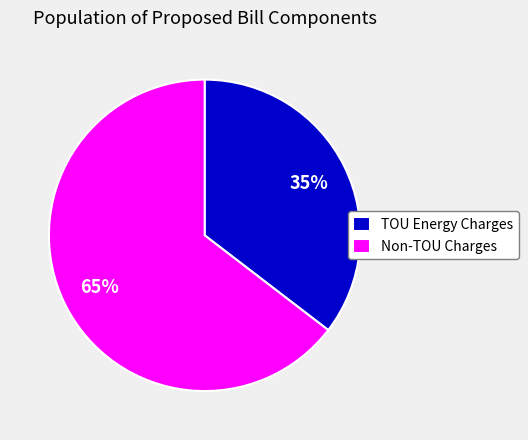

True or false: TOU Energy Charges accounts for 35% of the total.

True